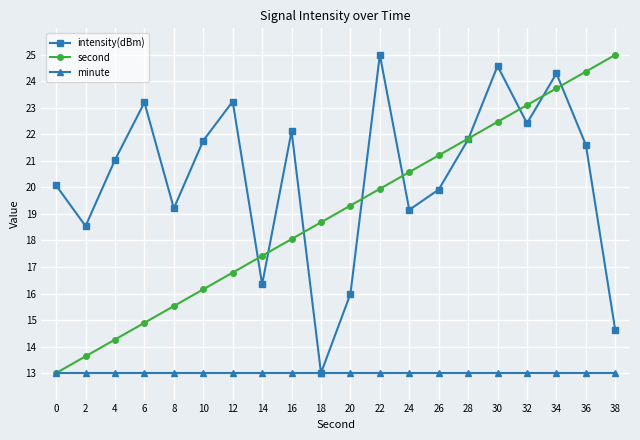

Rank the series by their average value, from highest to lowest.

intensity(dBm), second, minute